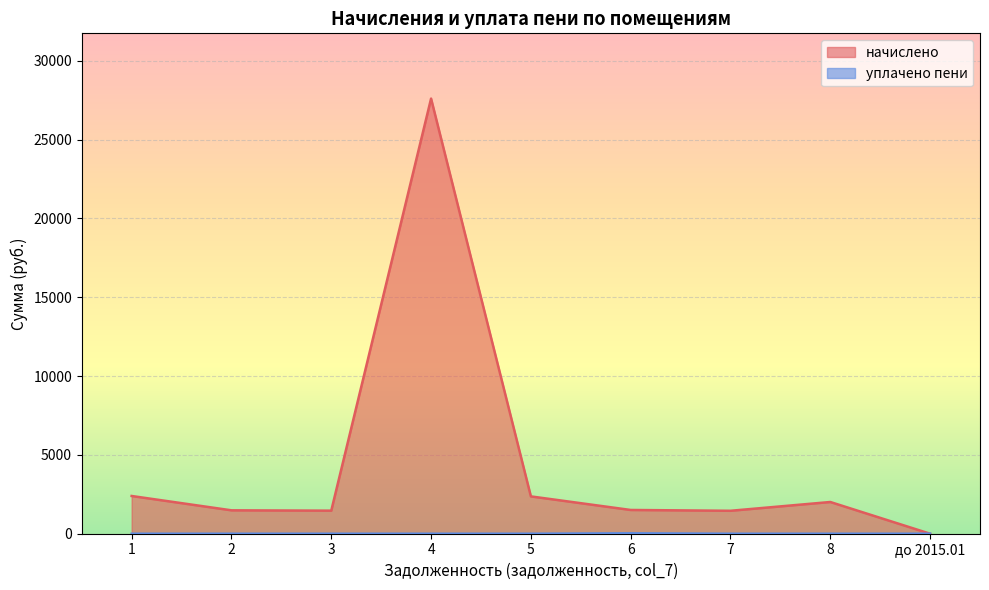

Reading left to right, list all the values displayed in this chart.

начислено: 2393.9	1484.7	1462.7	27604.6	2368.2	1506.7	1455.4	2012.6	0.0
уплачено пени: 0.0	0.0	0.0	0.0	0.0	25.2	0.0	0.0	0.0